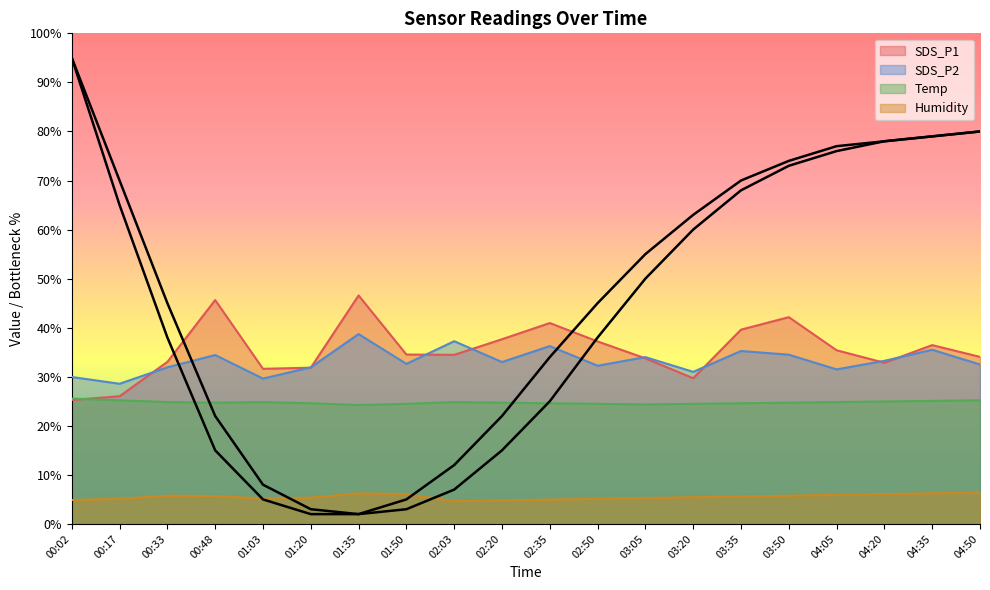

True or false: Temp has a value of 25.2 at 04:50.

True